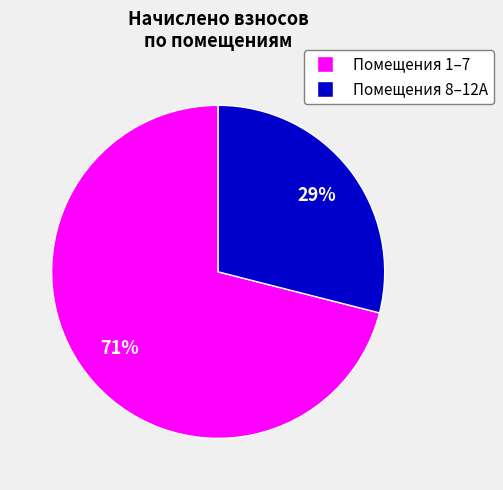

To the nearest percent, what is the difference between the largest and smallest slice percentages?

42%